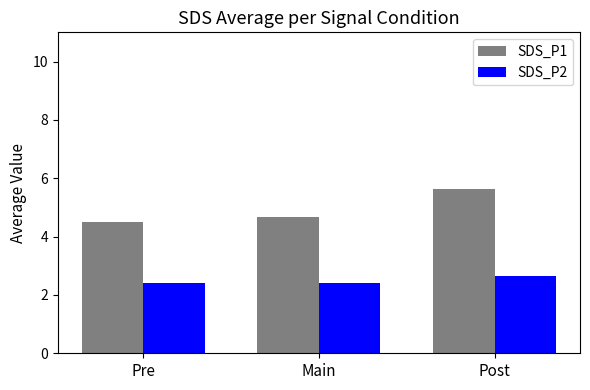

Reading right to left, what are all the values shown in this chart?

SDS_P1: Post=5.6	Main=4.7	Pre=4.5
SDS_P2: Post=2.7	Main=2.4	Pre=2.4